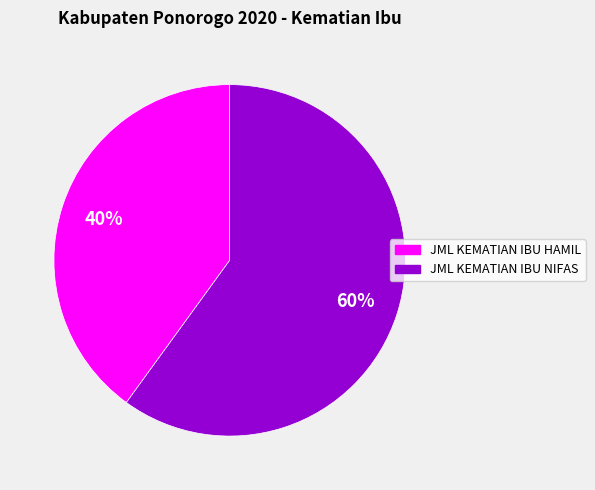

Does any single category account for the majority?

Yes